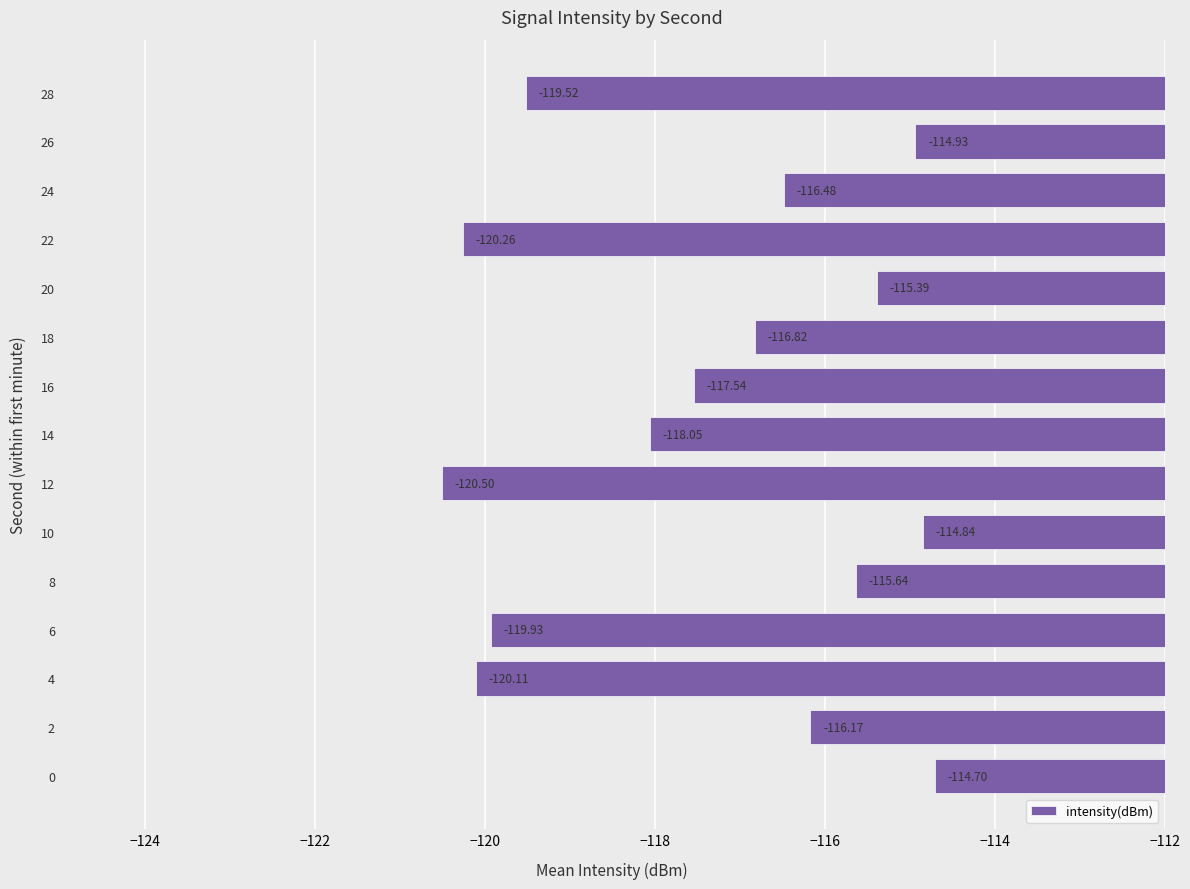

What is the difference between the second highest and second lowest values?

5.4